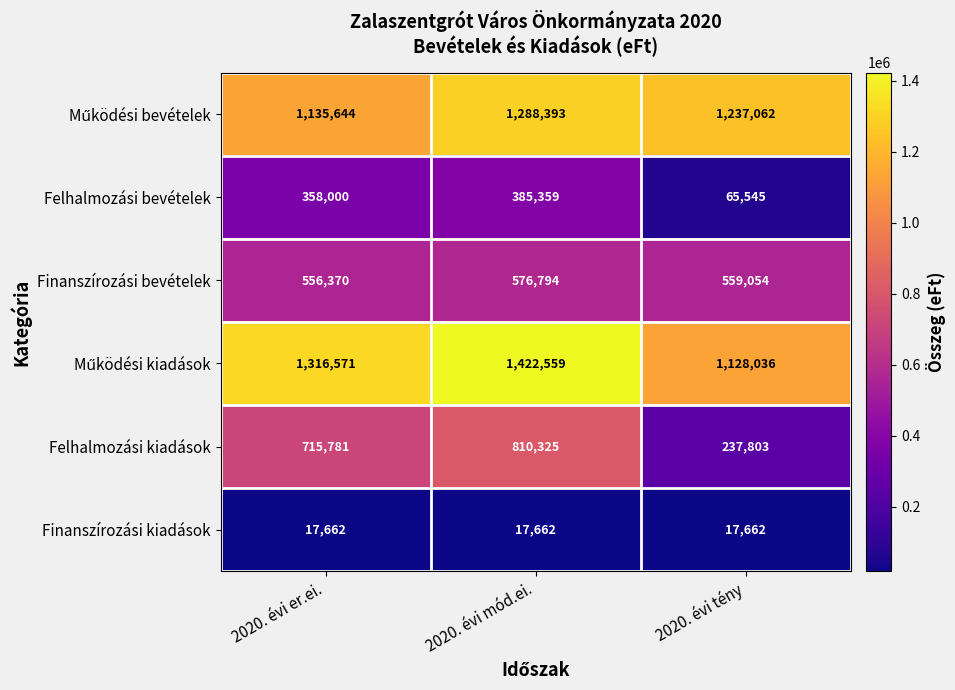

What is the greatest value displayed?

1422559